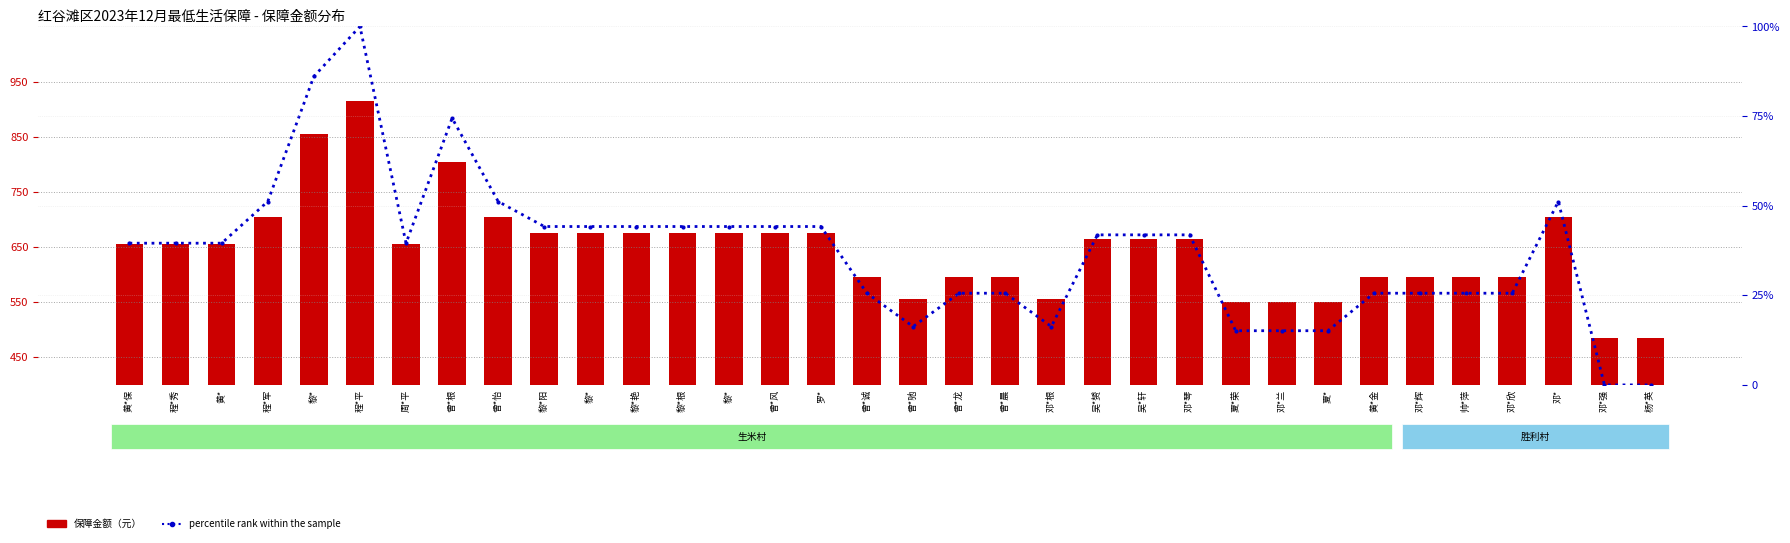

What is the spread (max minus min) of values at 吴*轩?

623.1